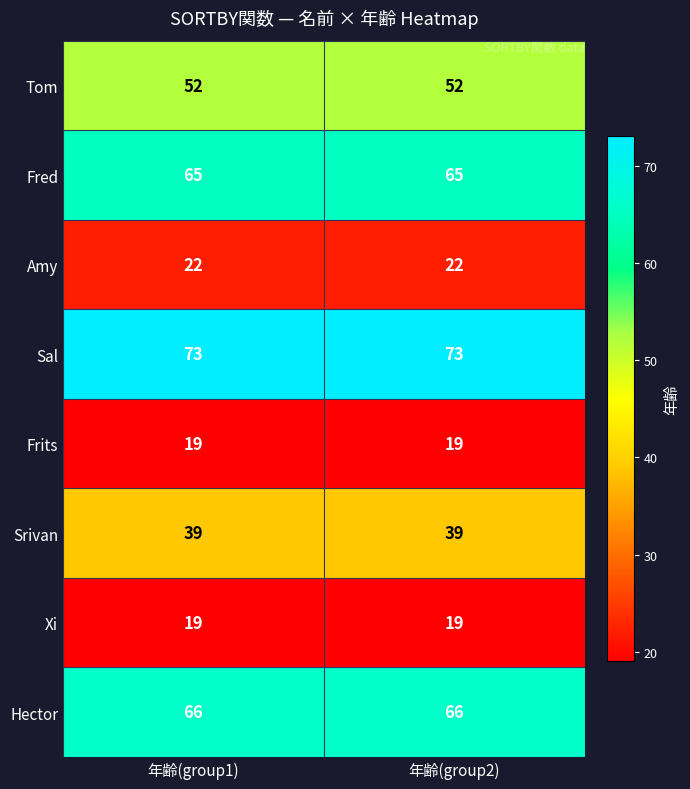

How many series are shown in this chart?

8